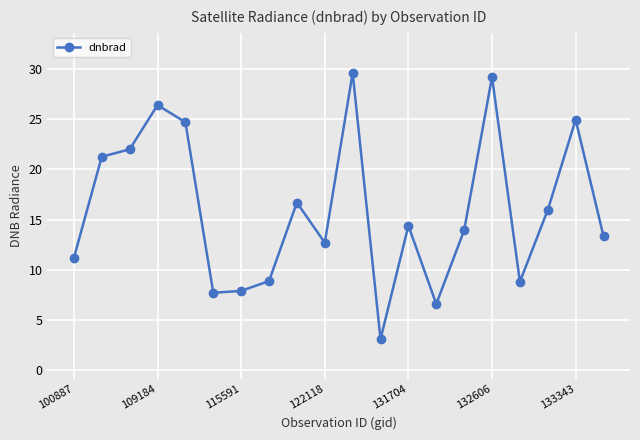

What is the difference between the second highest and minimum values?

26.1